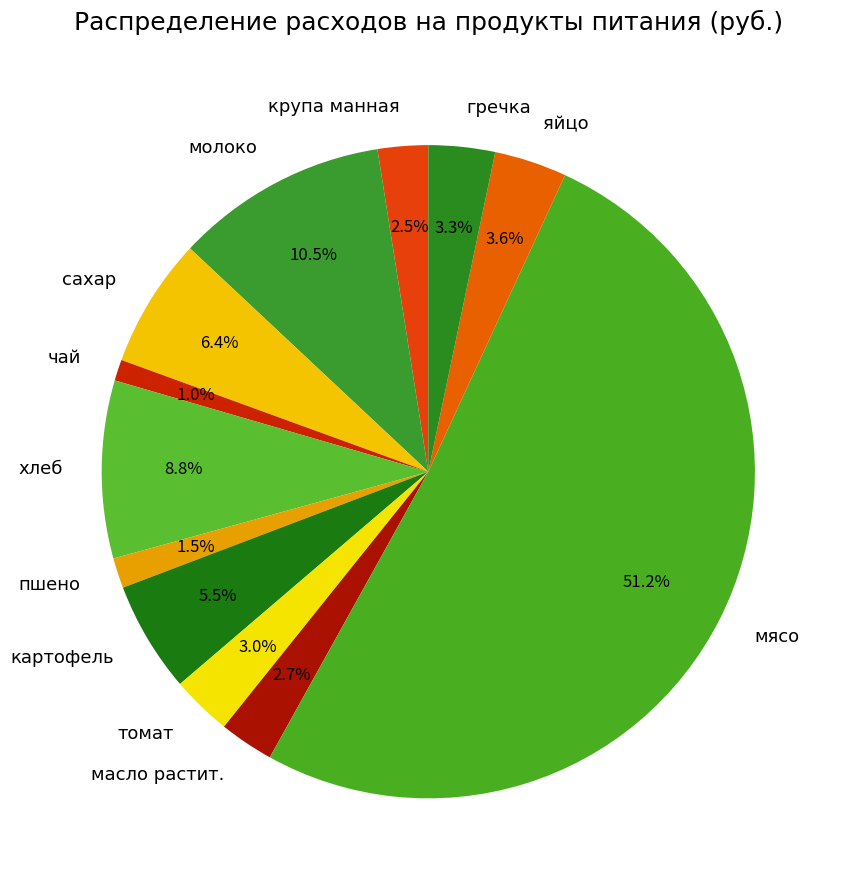

How many slices are in this pie chart?

12